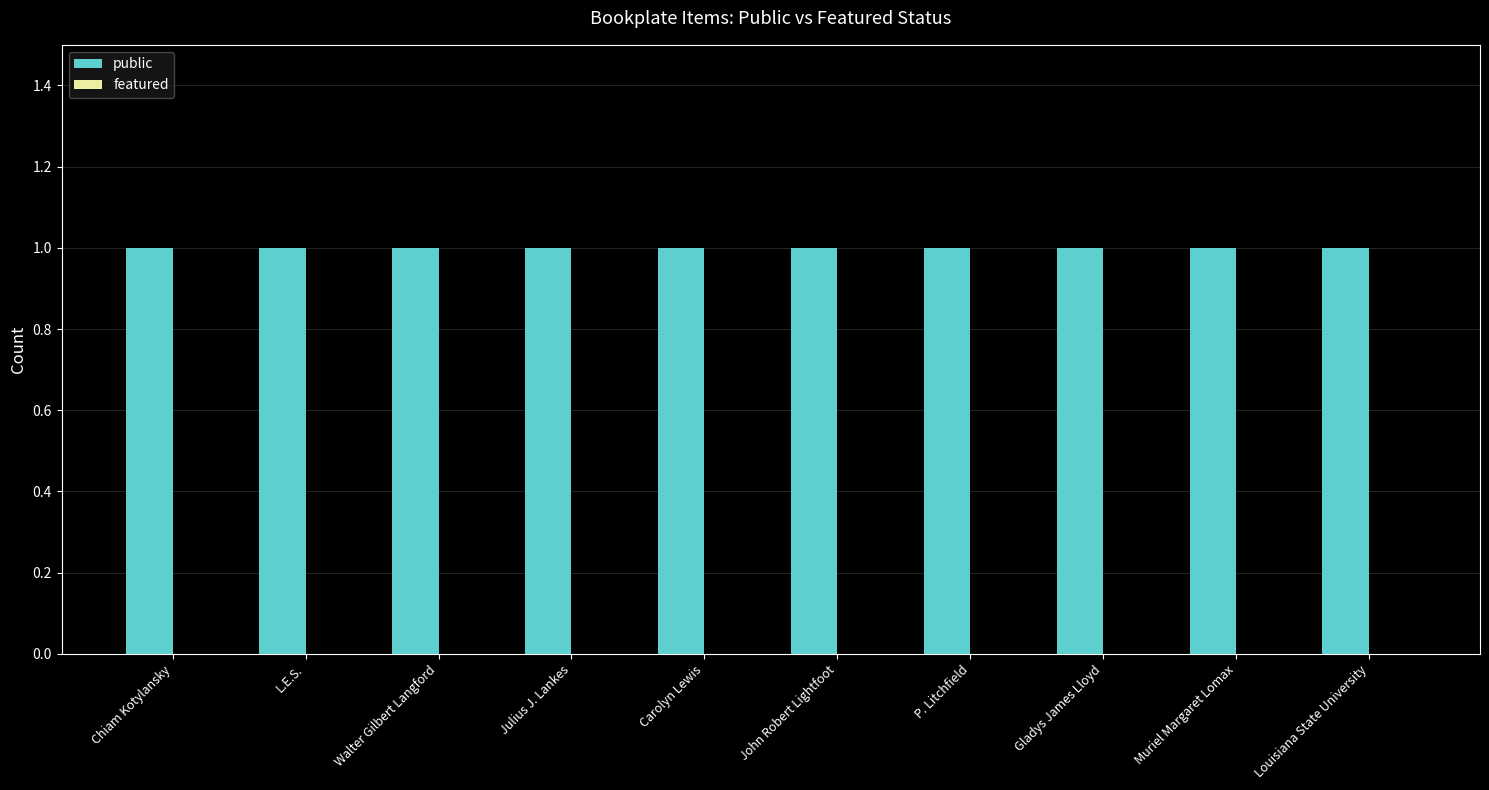

List the labels in order of featured value, largest first.

Chiam Kotylansky, L.E.S., Walter Gilbert Langford, Julius J. Lankes, Carolyn Lewis, John Robert Lightfoot, P. Litchfield, Gladys James Lloyd, Muriel Margaret Lomax, Louisiana State University